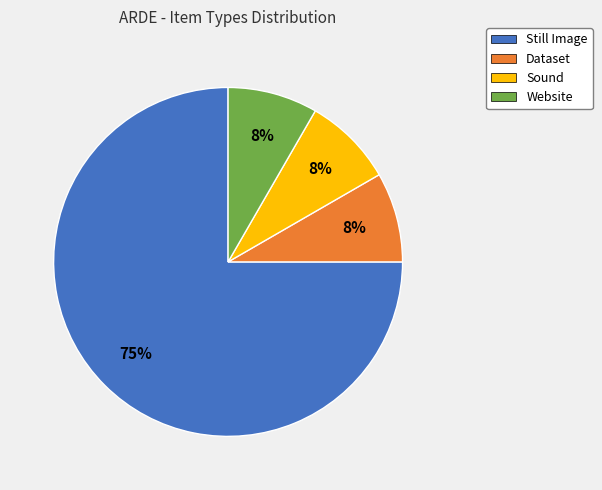

To the nearest percent, what portion does Sound represent?

8%